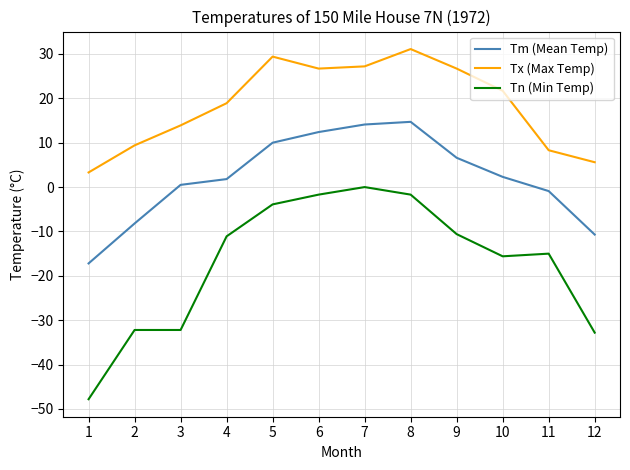

What is the minimum value shown in the chart?

-47.8